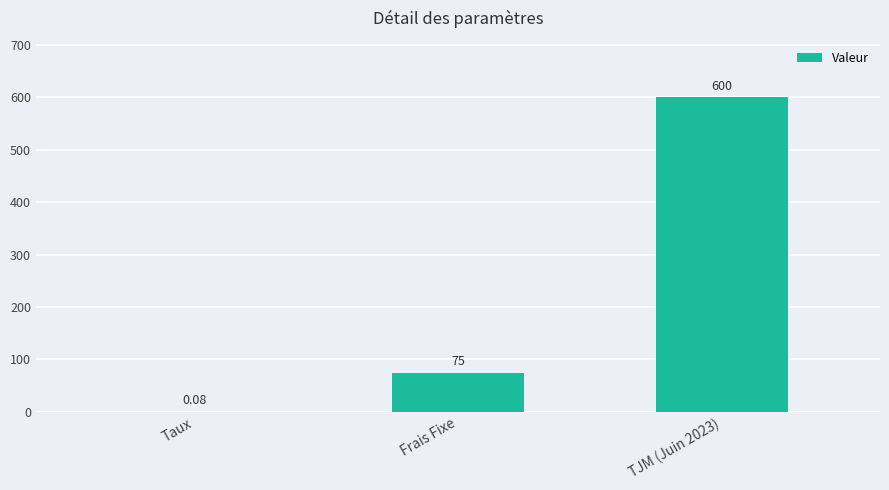

What is the average value?

225.0